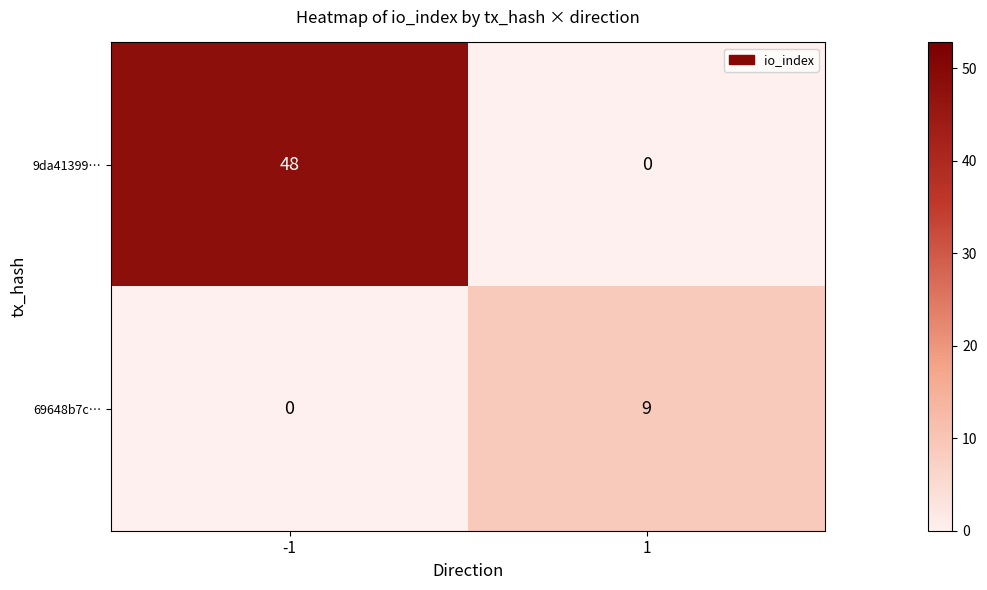

How many distinct data groups are displayed?

2